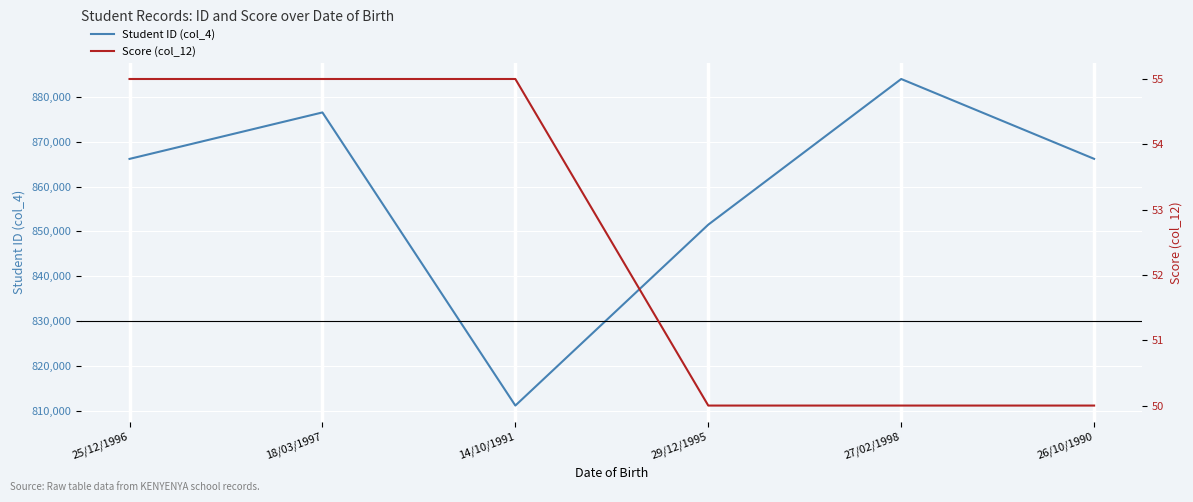

How many categories are shown in the chart?

6